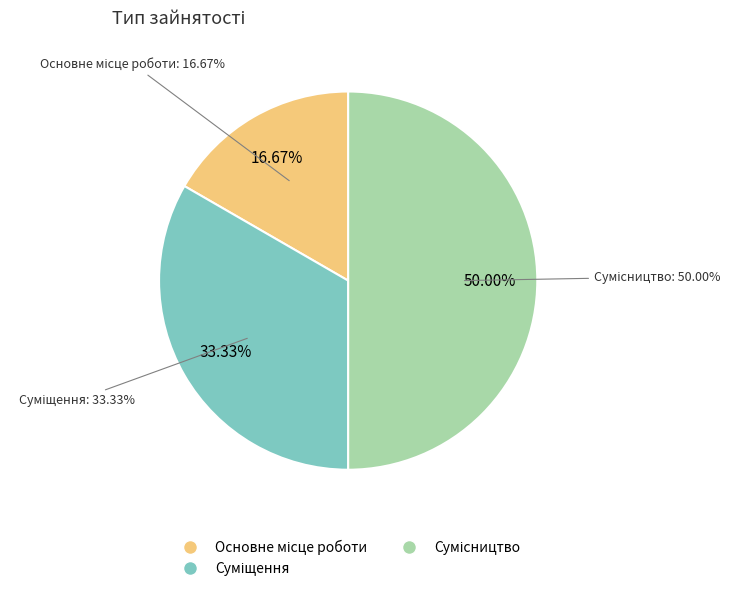

True or false: Сумісництво accounts for 50% of the total.

True